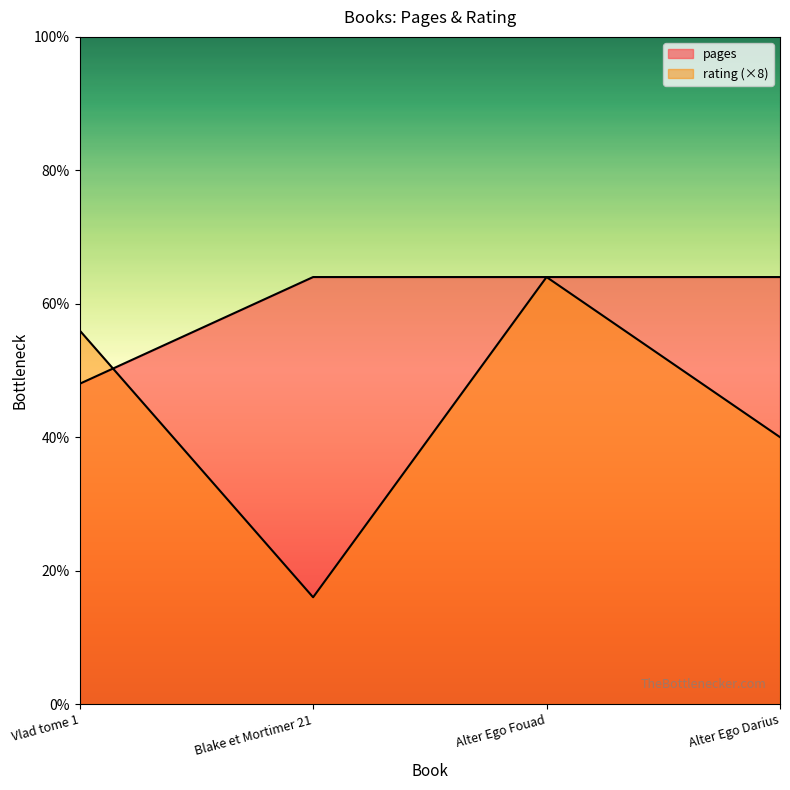

At Alter Ego Fouad, list the series in order from largest to smallest.

pages, rating